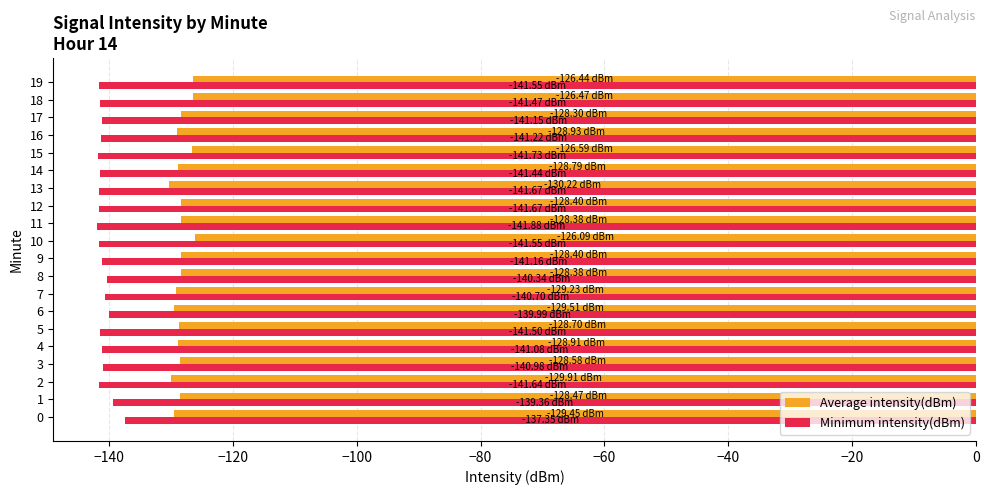

The Average intensity(dBm) series shows -184.8 at 18. True or false?

False